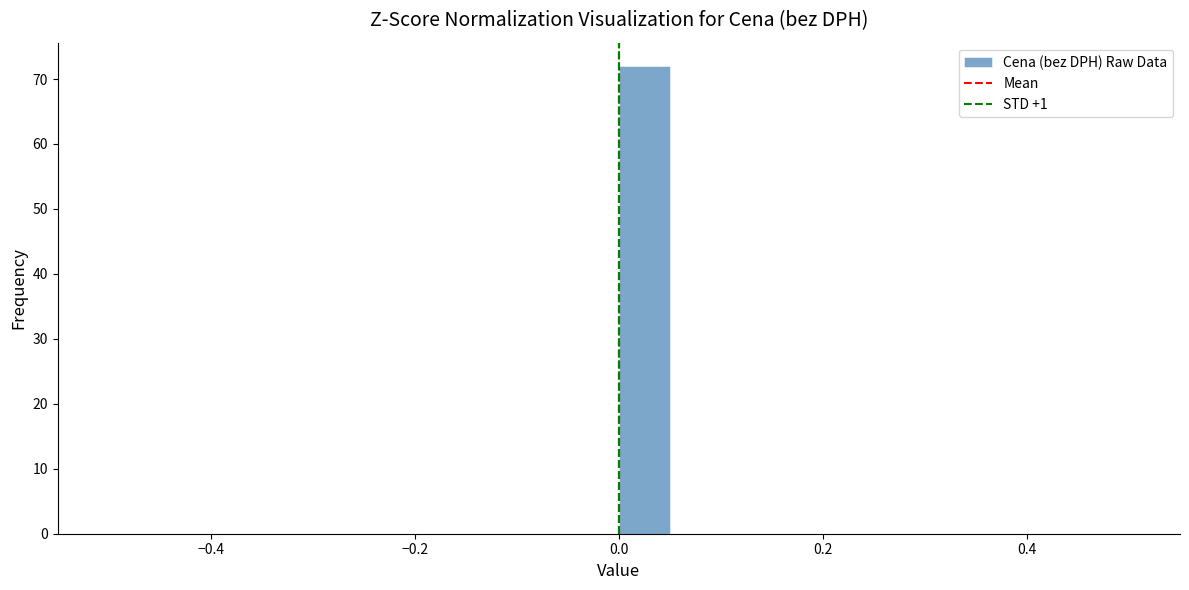

Read against the x-axis, roughly where is the centre of the tallest bar?

0.02